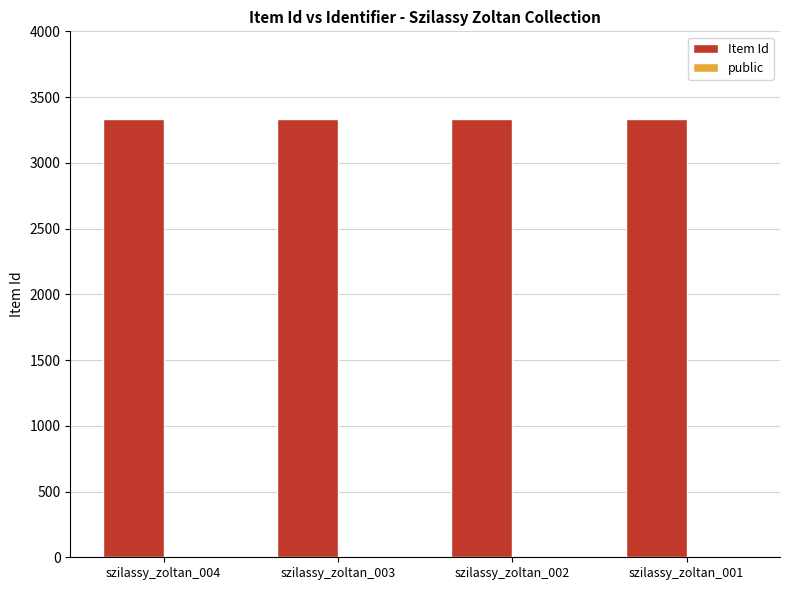

What is the maximum value shown in the chart?

3334